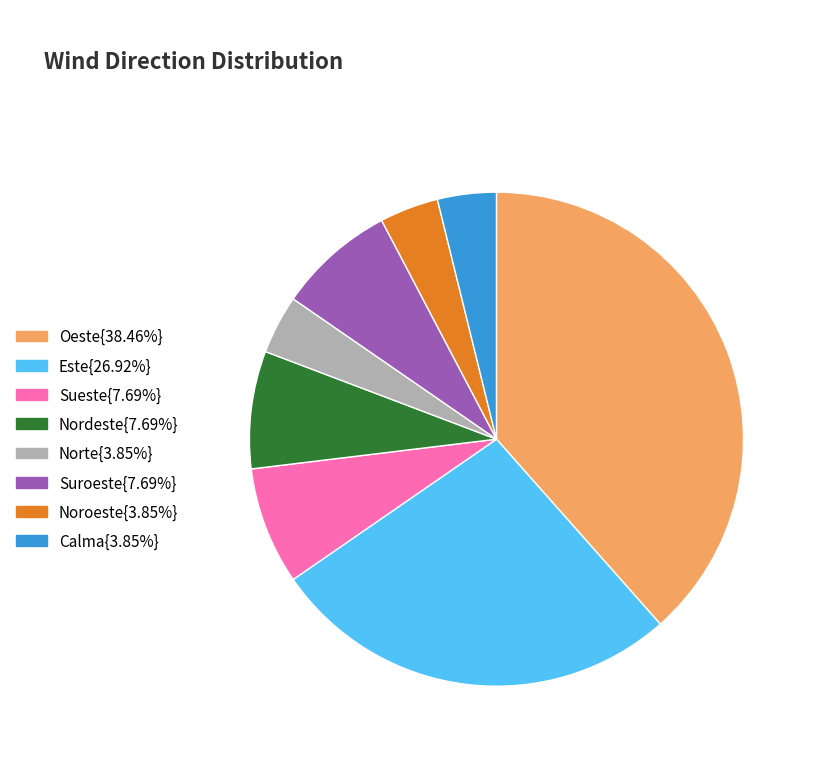

Is there a majority slice in this chart?

No